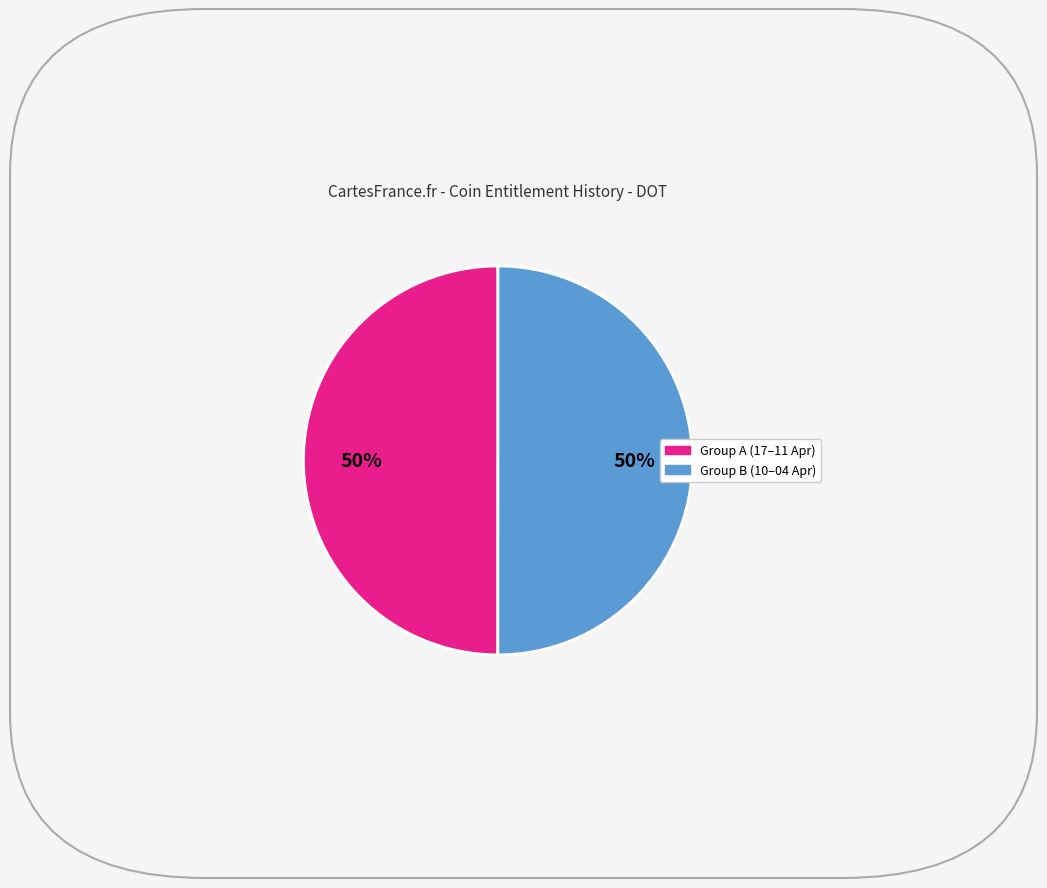

To the nearest percent, what is the average slice percentage?

50%